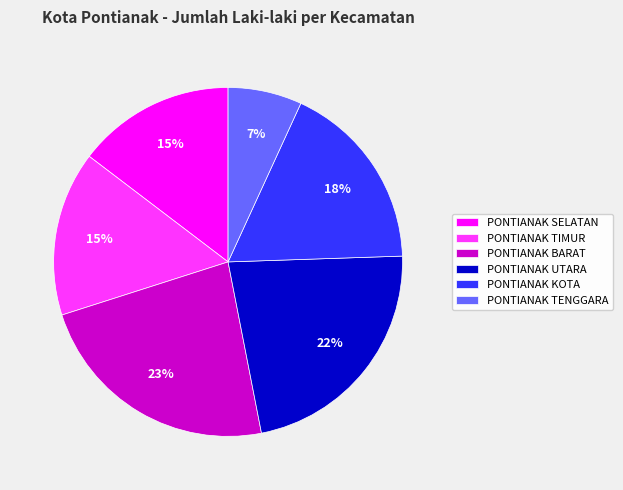

The PONTIANAK BARAT slice represents 23% of the pie. True or false?

True